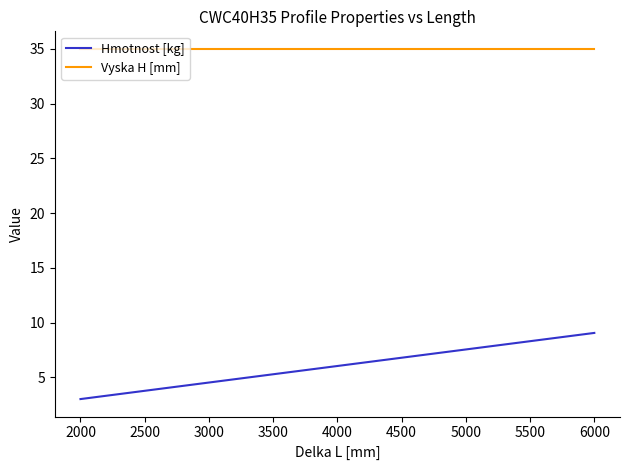

Reading right to left, list all the values displayed in this chart.

Hmotnost [kg]: 9.1	4.5	3.0
Vyska H [mm]: 35.0	35.0	35.0